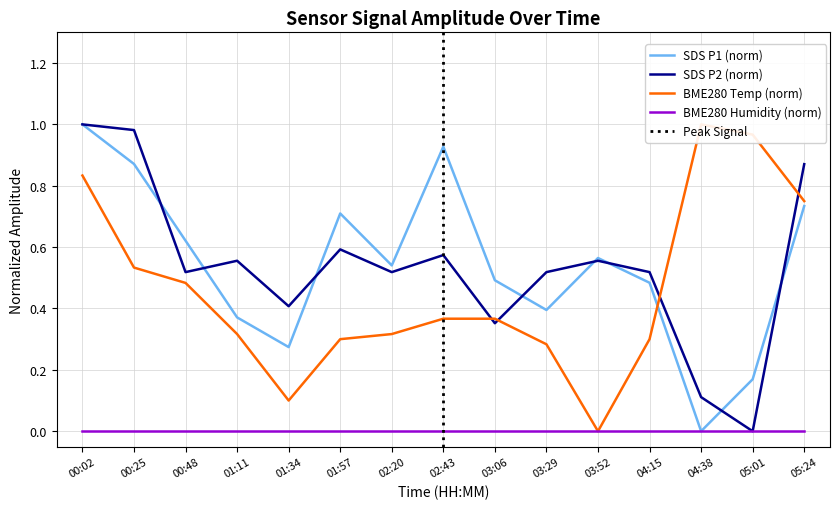

After their last crossing, which series has the higher values: SDS_P2 or SDS_P1?

SDS_P2